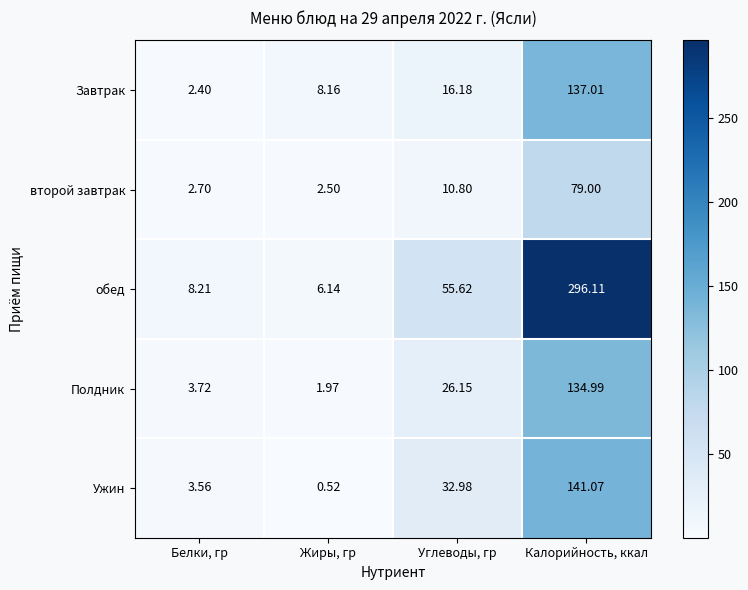

Which series changed the most between Жиры, гр and Калорийность, ккал?

обед